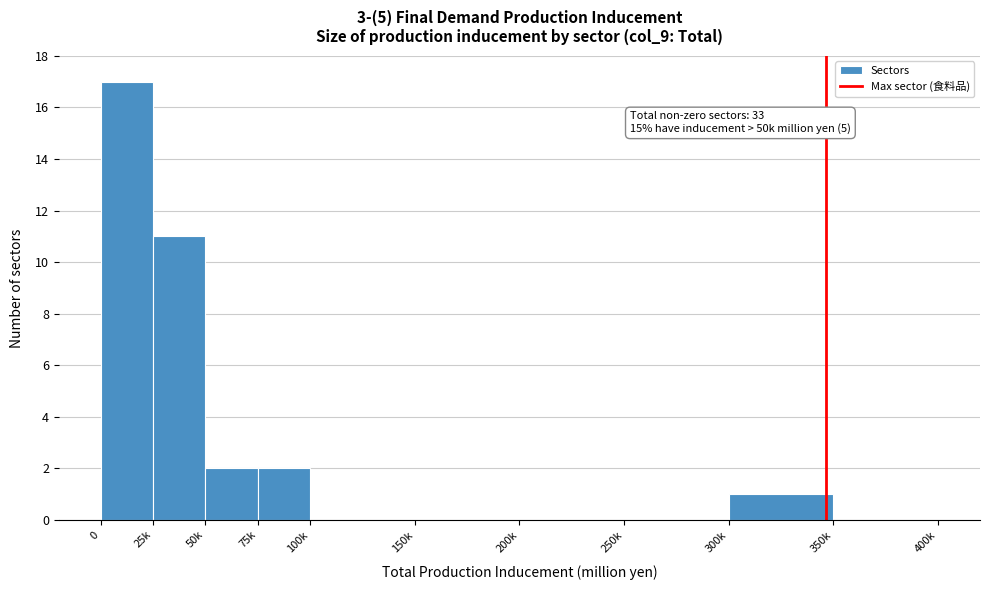

Reading left to right, what are all the values shown in this chart?

0=17	25k=11	50k=2	75k=2	100k=0	150k=0	200k=0	250k=0	300k=1	350k=0